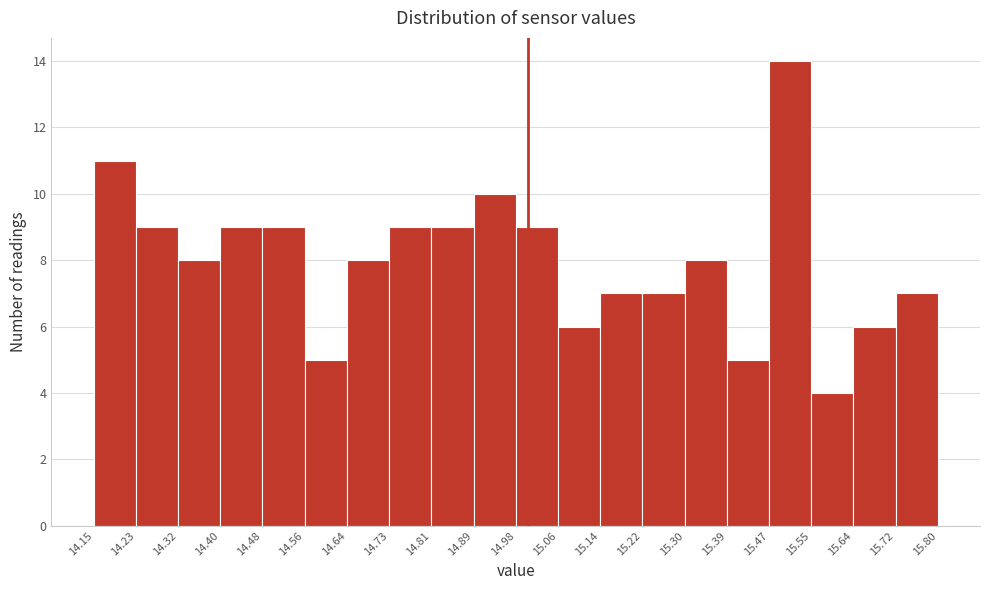

How tall is the bar that spans 15.06 to 15.14 on the x-axis? The values are not printed on the chart, so give them approximately, as read against the axis.

6